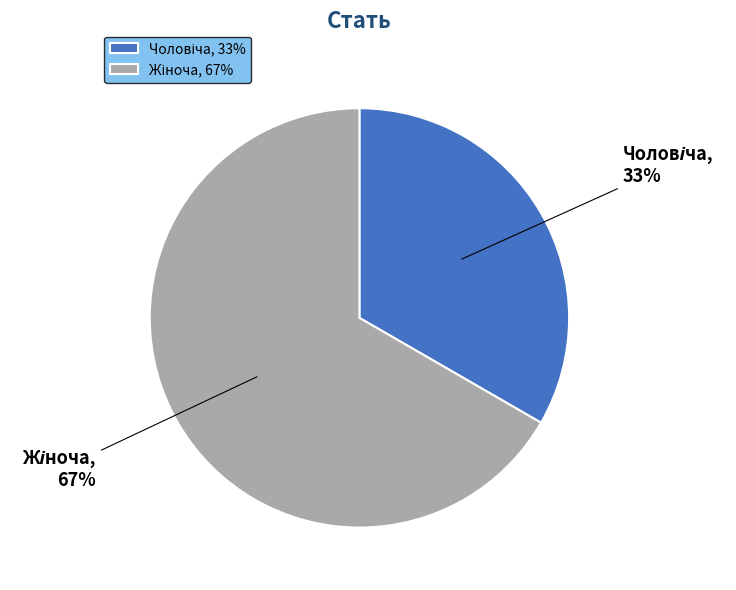

Is there a majority slice in this chart?

Yes